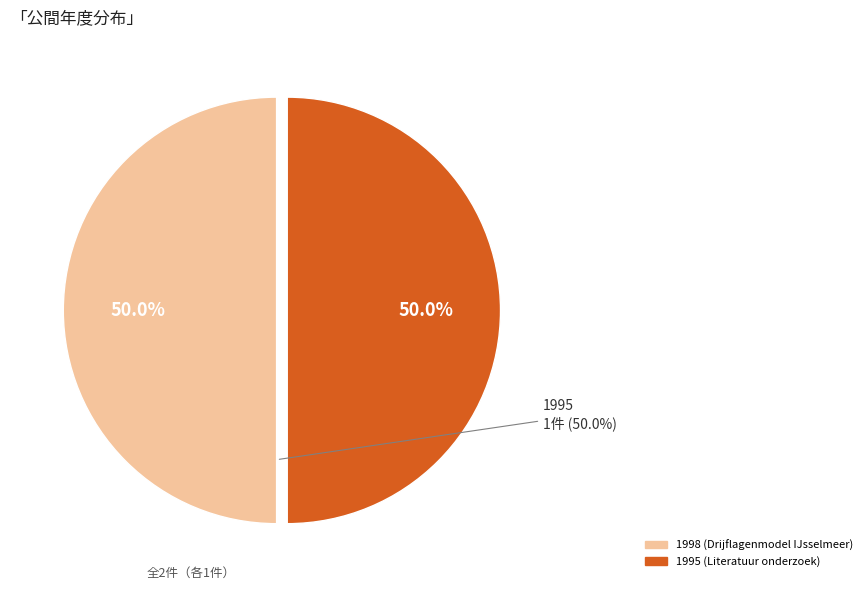

What percentage do 1998 (Drijflagenmodel IJsselmeer) and 1995 (Literatuur onderzoek) together represent?

100.0%